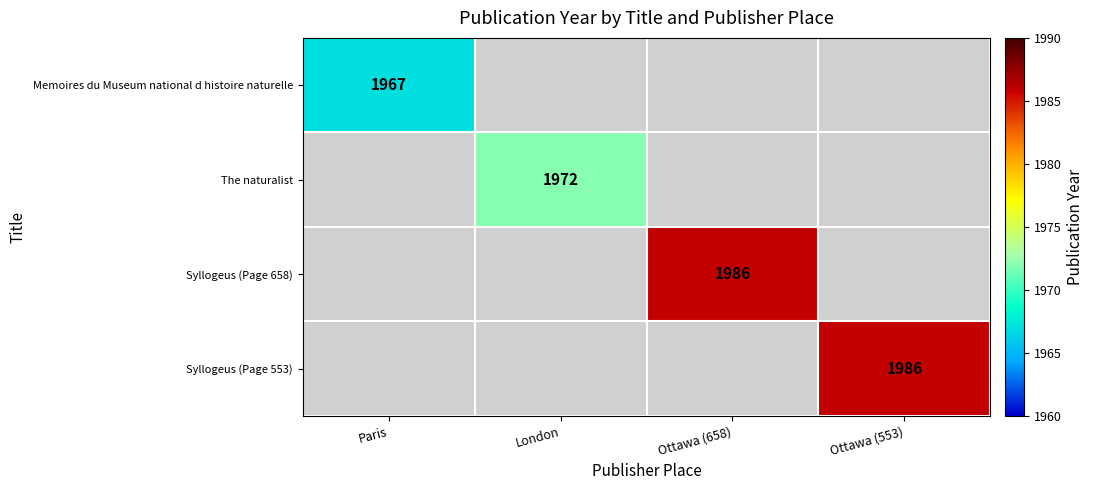

At which category does the chart reach its peak across all series?

Ottawa (658)